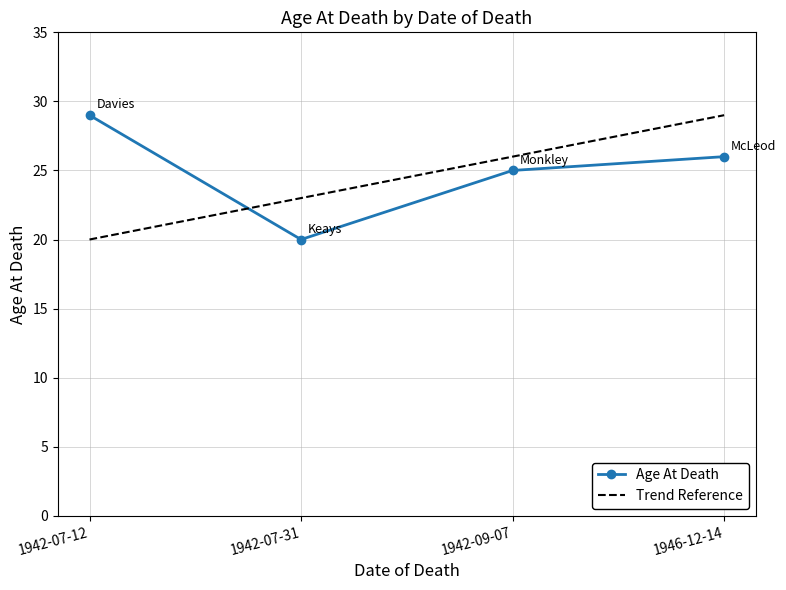

How many values are between 25 and 29?

3